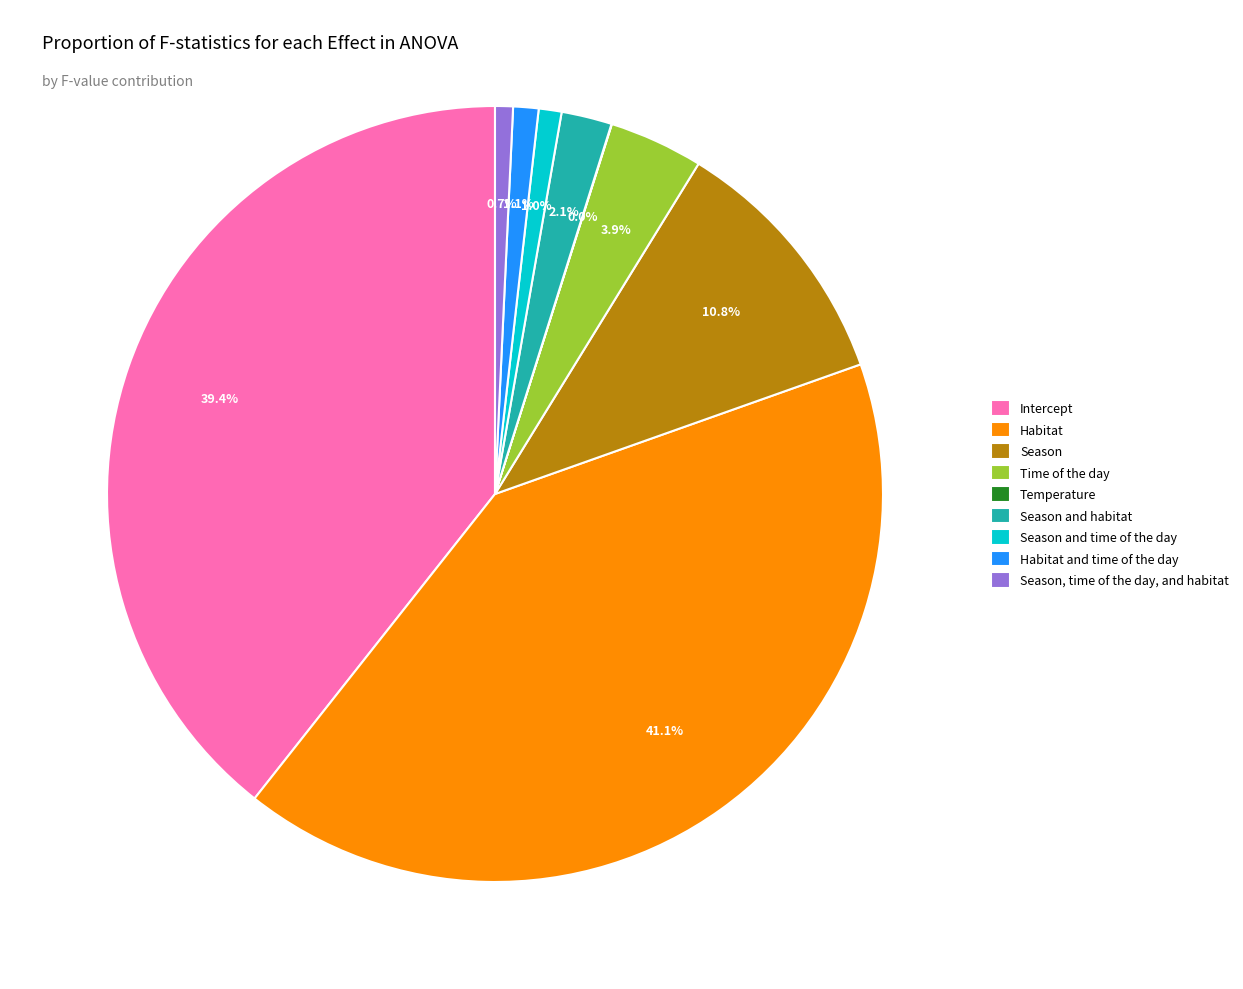

To the nearest percent, what percentage of the pie is Season, time of the day, and habitat?

1%